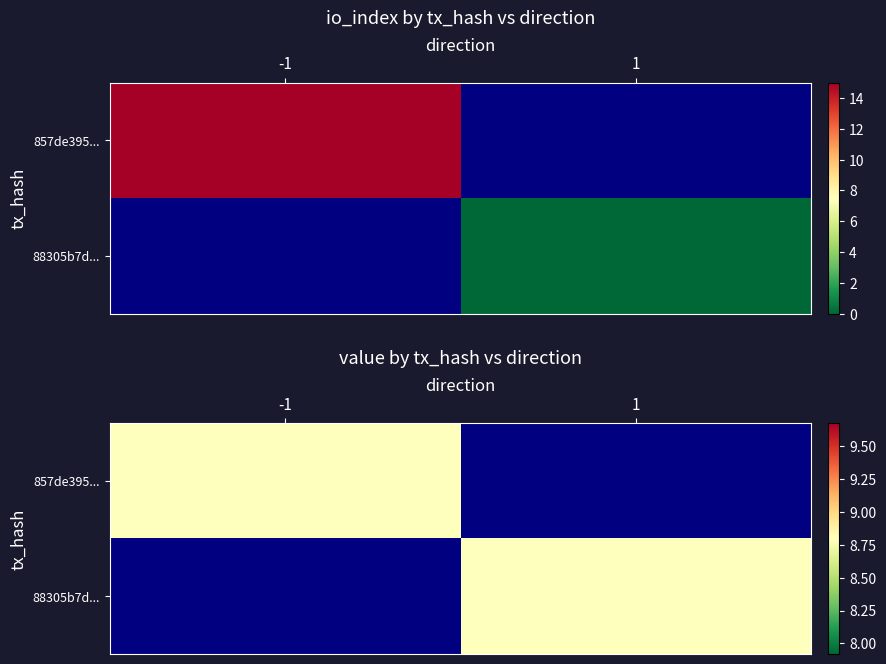

Which series has the largest range (max minus min)?

857de395dc7ca3efb4b04fbe1baaa9cc31d99b2